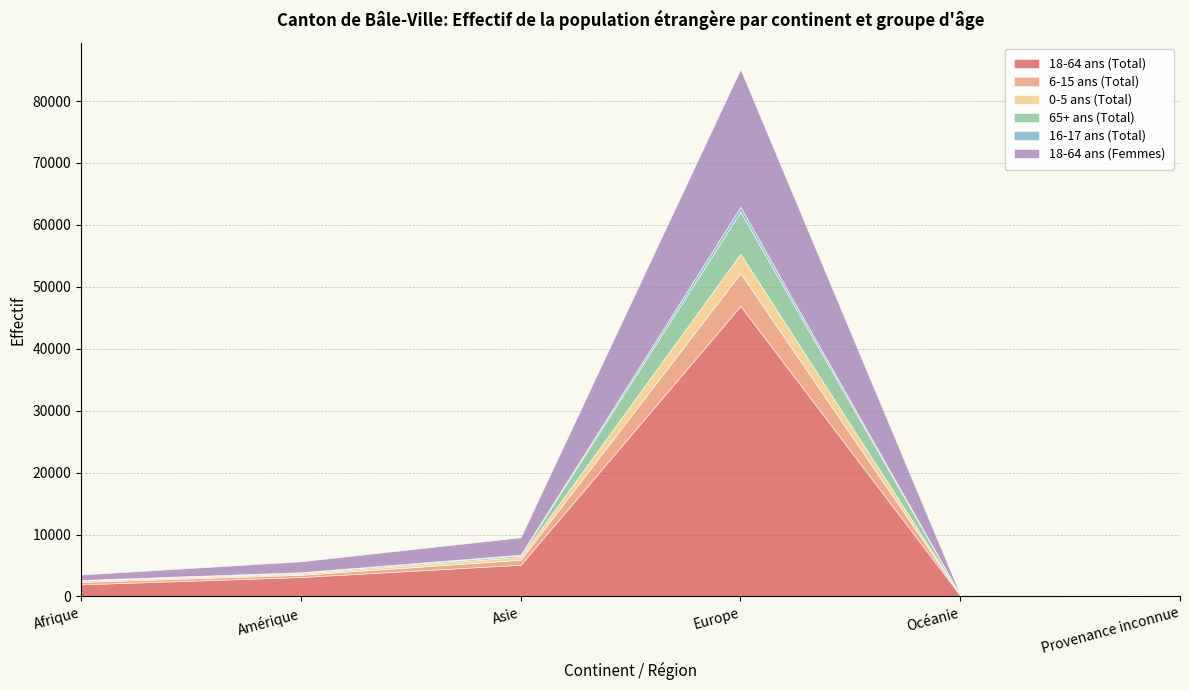

What is the sum of all 18-64 ans (Total) values?

57415